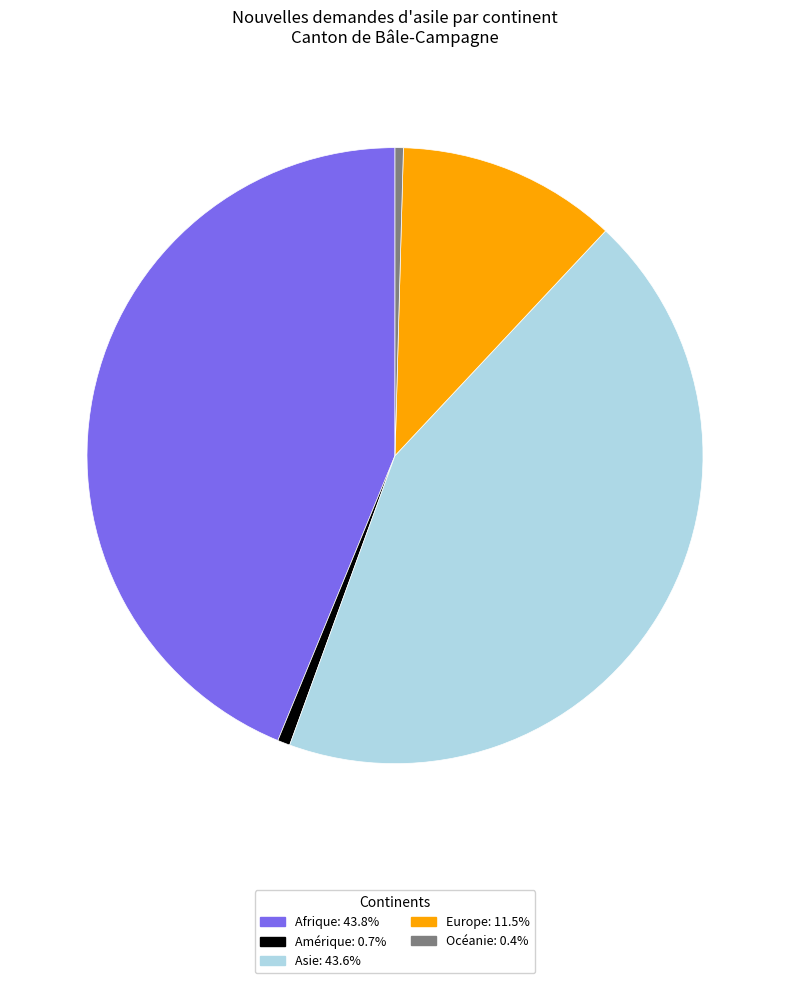

Does Asie represent more than half of the total?

No